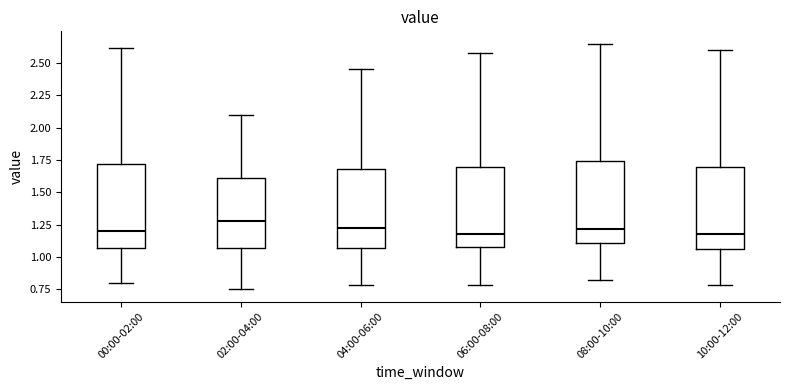

Reading left to right, transcribe this box plot: for each box, give where its median line is, the range the box spans, and where its two whiskers end, as read against the y-axis. The values are not printed on the chart, so give them approximately, as read against the axis.

00:00-02:00: median 1.20, box 1.05 to 1.70, whiskers 0.80 to 2.60
02:00-04:00: median 1.30, box 1.05 to 1.60, whiskers 0.75 to 2.10
04:00-06:00: median 1.25, box 1.05 to 1.70, whiskers 0.80 to 2.45
06:00-08:00: median 1.20, box 1.10 to 1.70, whiskers 0.80 to 2.60
08:00-10:00: median 1.20, box 1.10 to 1.75, whiskers 0.80 to 2.65
10:00-12:00: median 1.20, box 1.05 to 1.70, whiskers 0.80 to 2.60